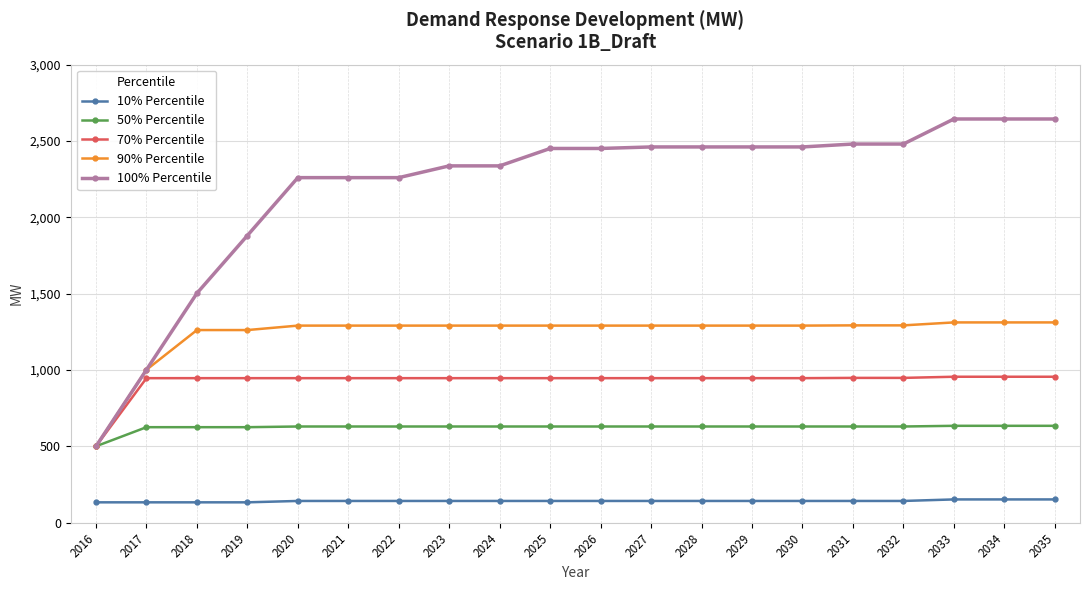

What is the value of the 50% Percentile point at the 8th from the left?

630.5